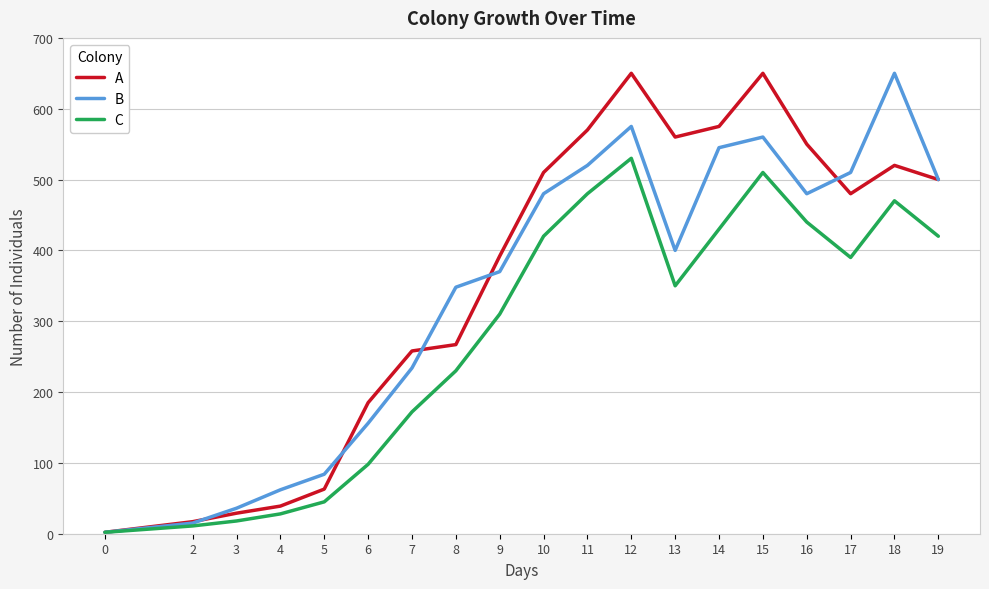

How many lines are shown in the chart?

3